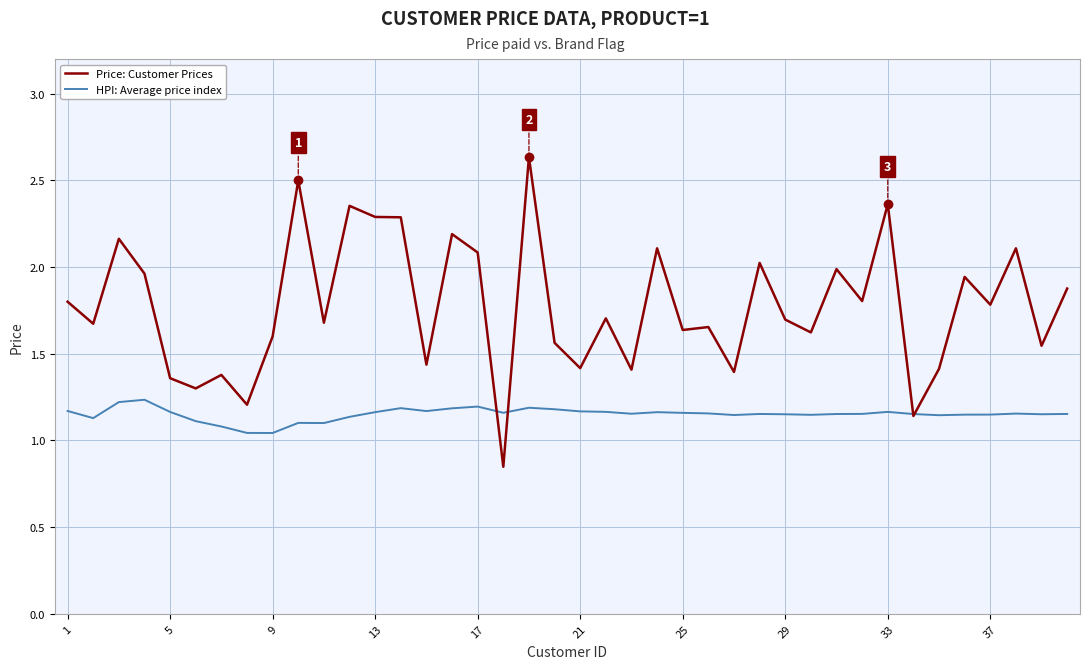

How many distinct data groups are displayed?

2